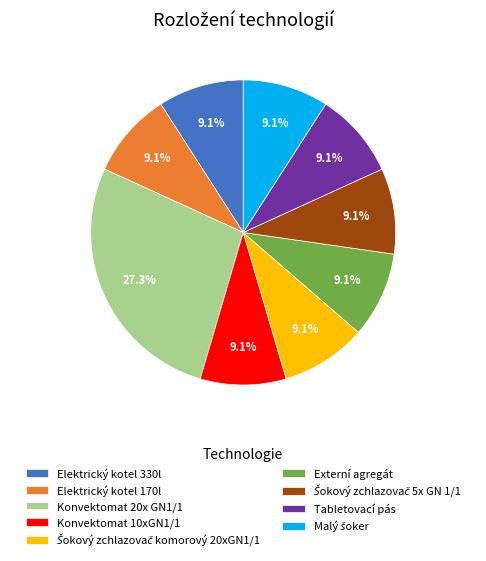

Is there any slice that represents more than half of the pie?

No